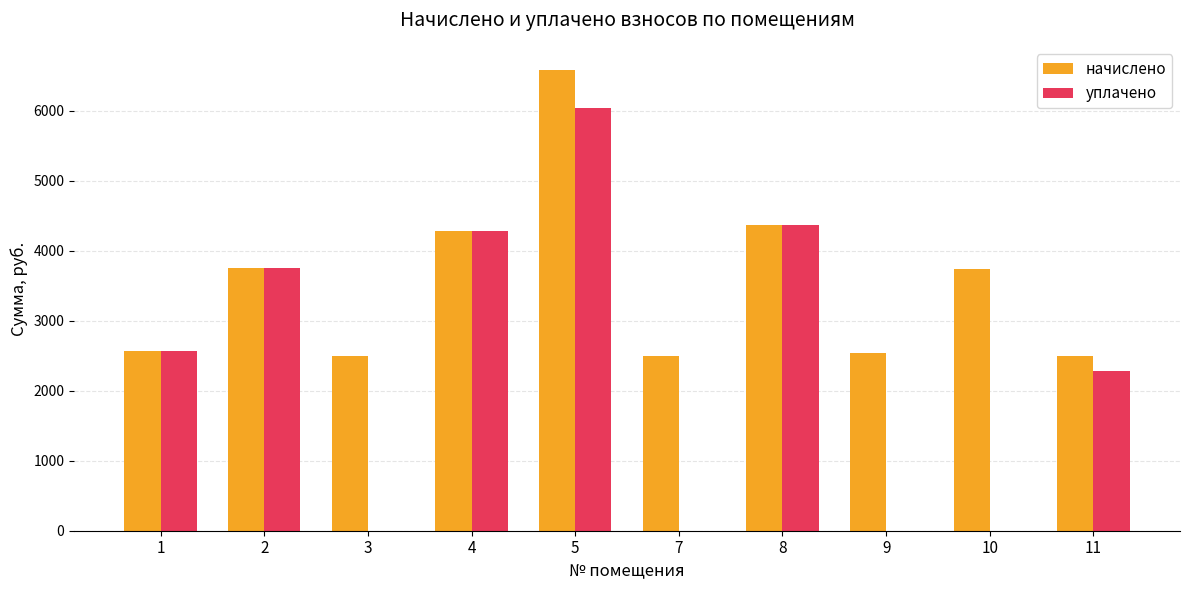

True or false: уплачено has a value of -3388.2 at 10.

False